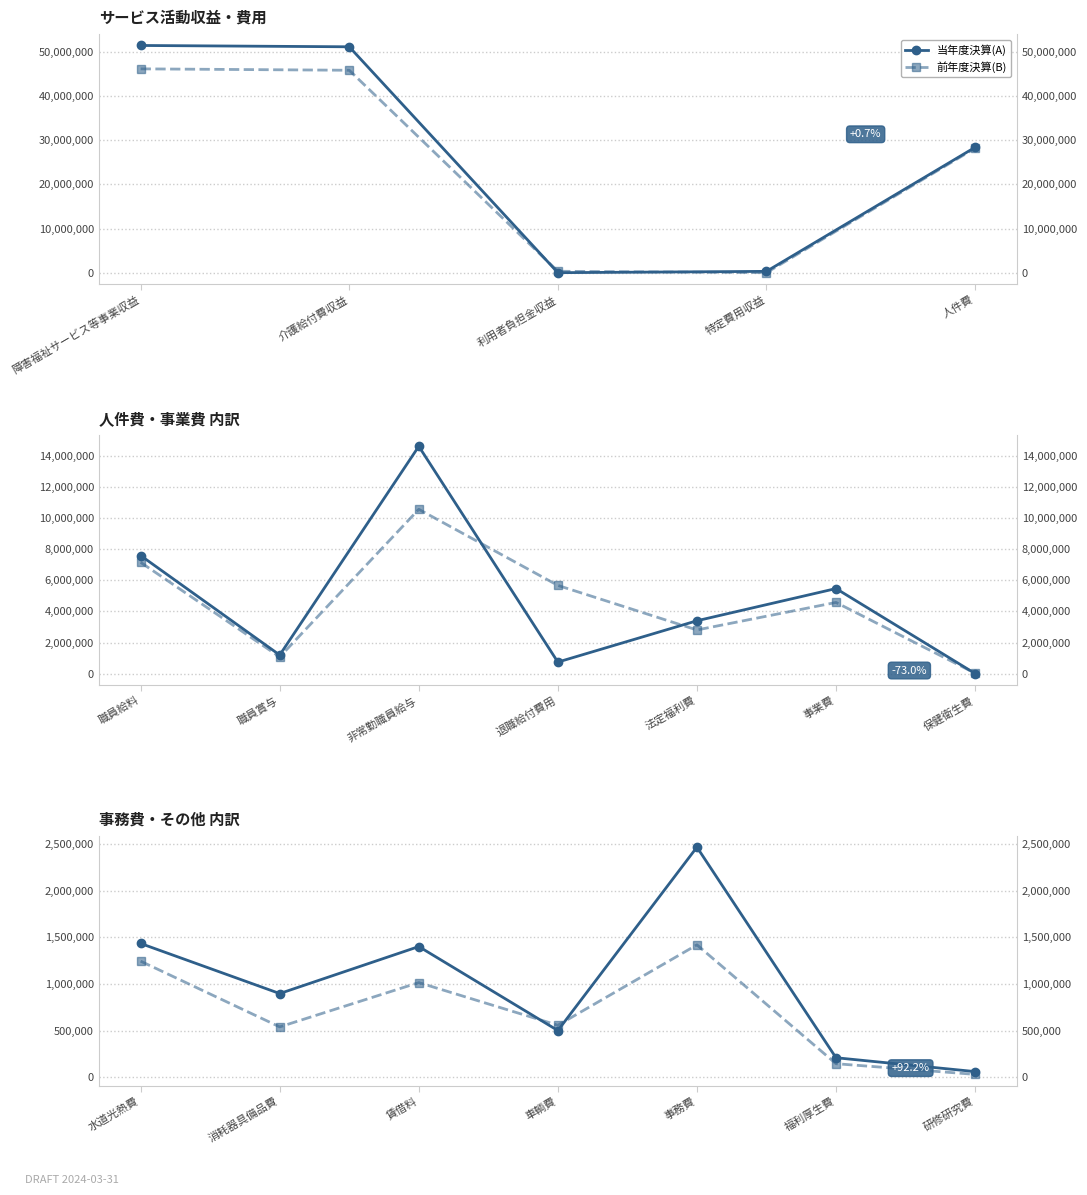

What are all the series names shown in the legend?

当年度決算(A), 前年度決算(B)